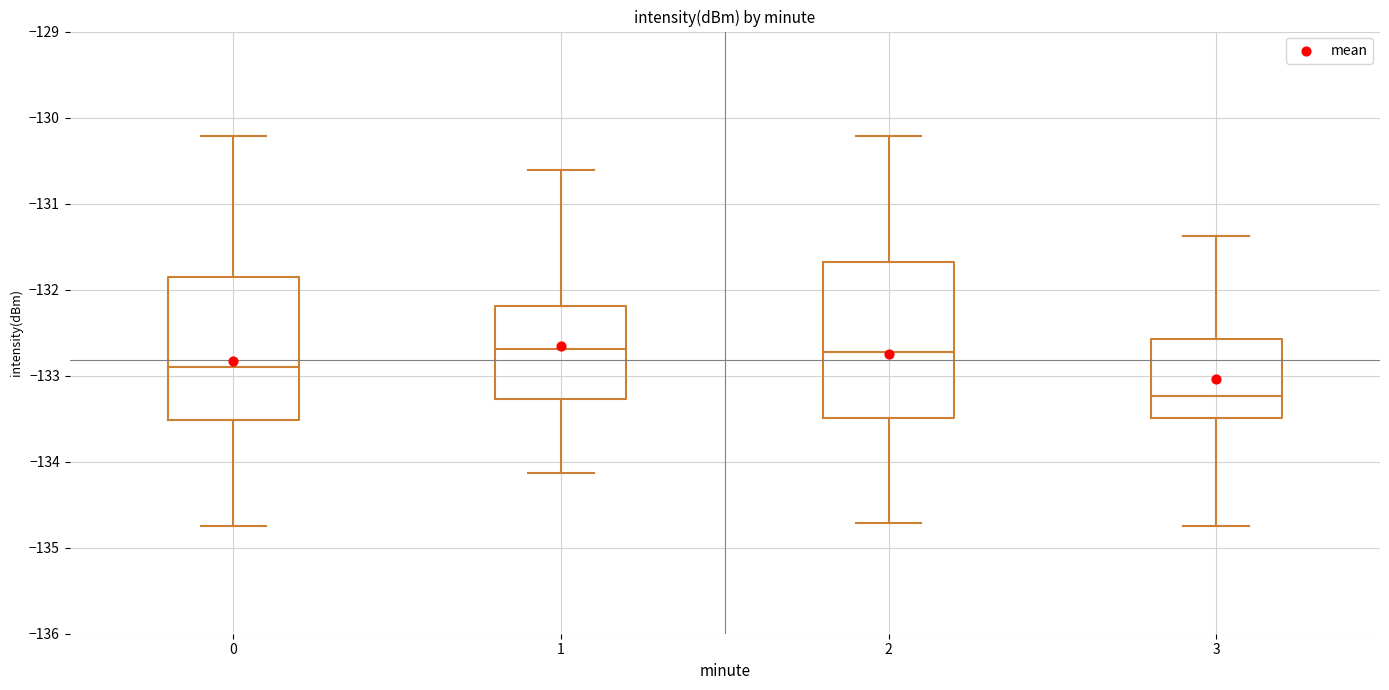

Which box is the tallest, from its lower edge to its upper edge?

2